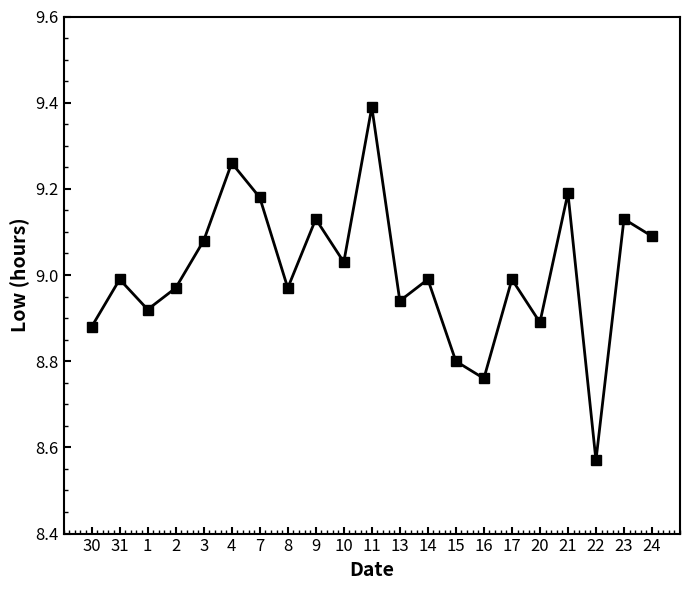

The chart shows a value of 11.8 at 31. True or false?

False